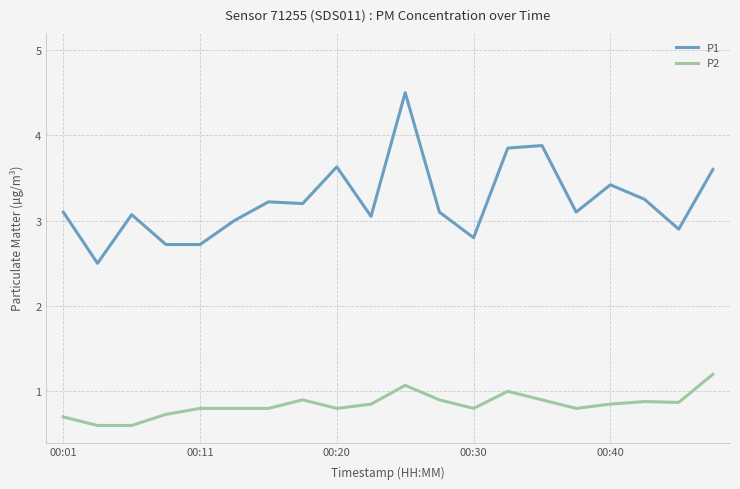

True or false: P2 and P1 intersect in this chart.

False